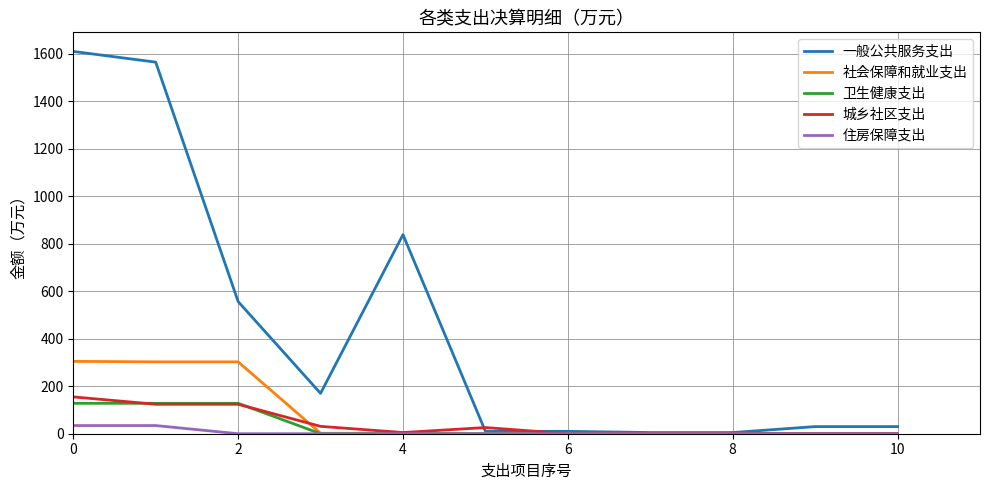

Which series has the largest range (max minus min)?

一般公共服务支出